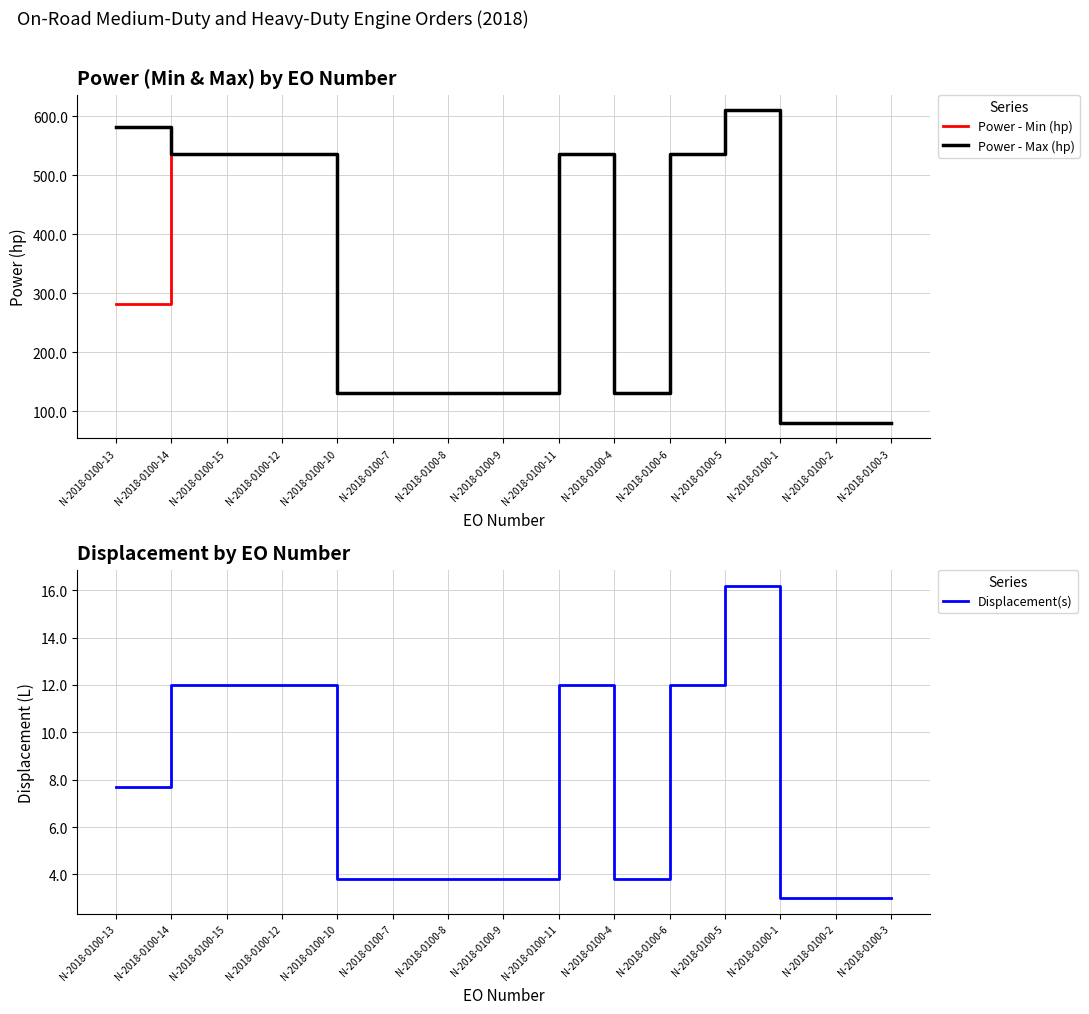

What is the difference between the Power - Max (hp) values at N-2018-0100-12 and N-2018-0100-8?

406.0